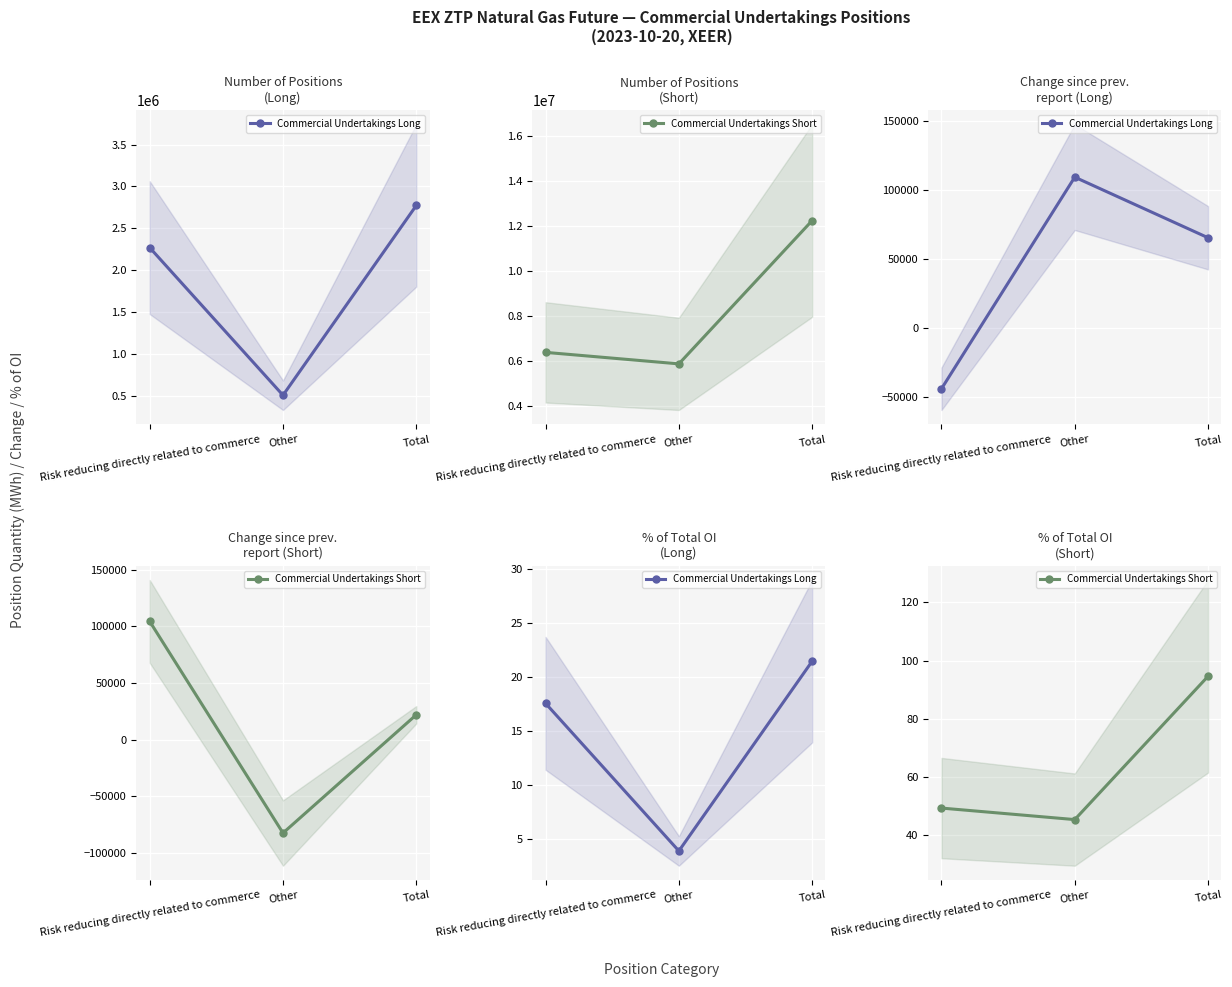

What is the label of the 2nd point from the right?

Other